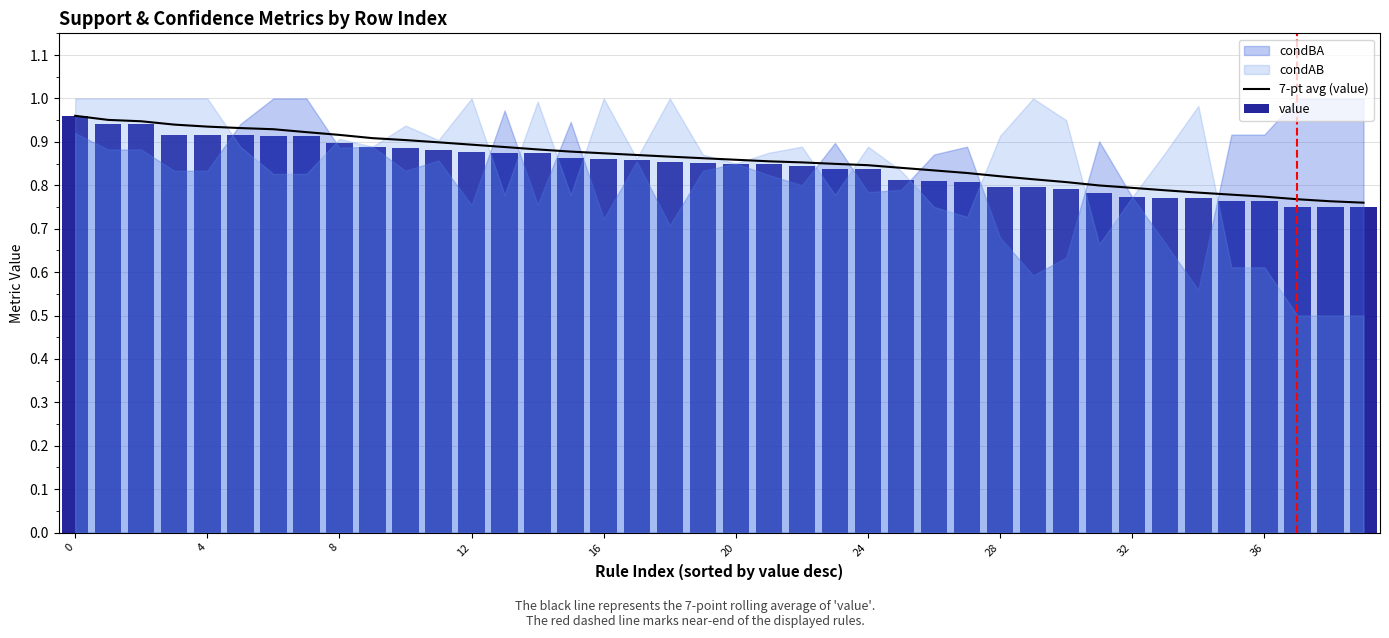

Is it true that 7-pt avg (value) equals 0.8 at 32?

True